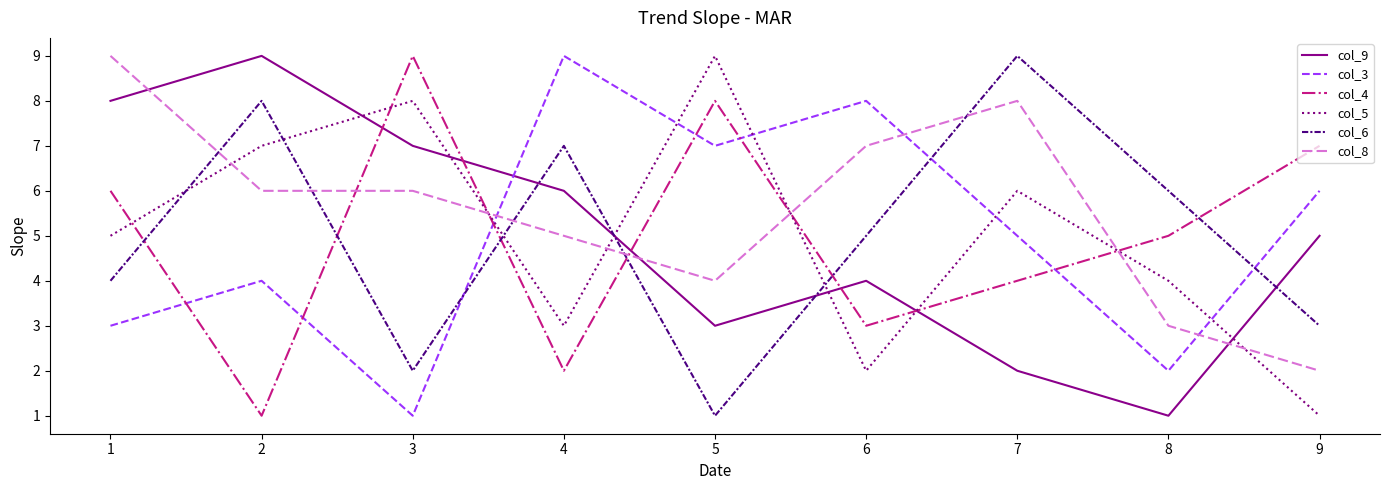

Does the chart display data point markers on the line(s)?

No